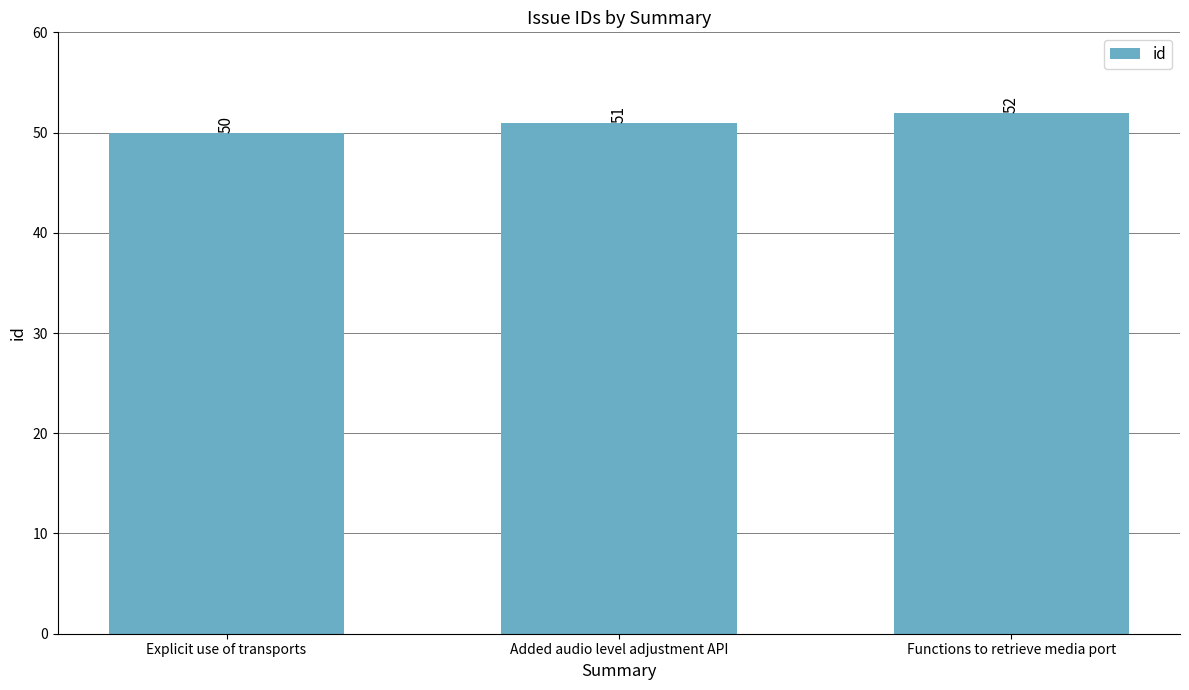

Rank the categories by value from highest to lowest.

Functions to retrieve media port, Added audio level adjustment API, Explicit use of transports